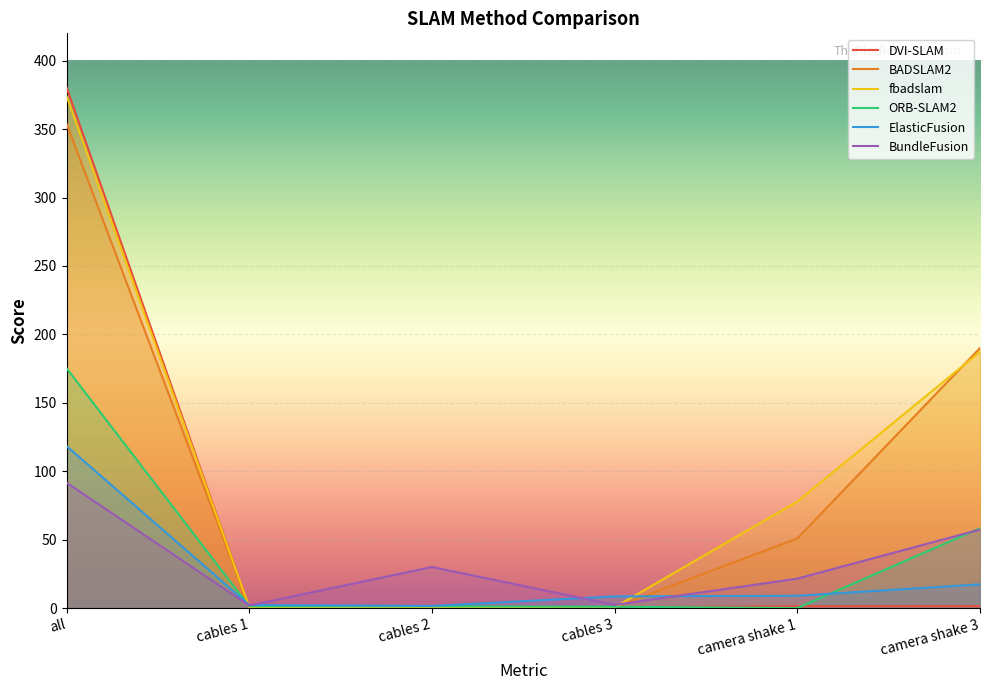

Rank the series at cables 3 from highest to lowest value.

ElasticFusion, BundleFusion, ORB-SLAM2, BADSLAM2, fbadslam, DVI-SLAM